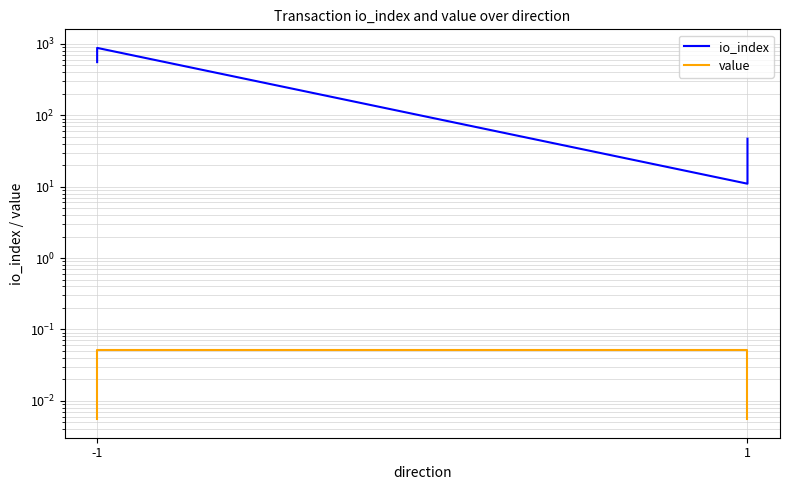

Reading left to right, extract all data points from this chart.

io_index: 556.0	880.0	11.0	47.0
value: 0.0	0.1	0.1	0.0